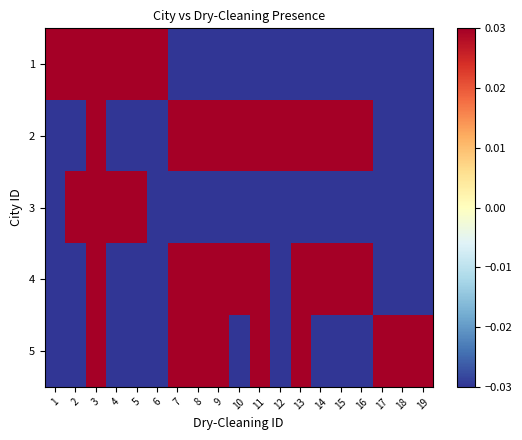

Reading left to right, list all the values displayed in this chart.

1: 1=0.0	2=0.0	3=0.0	4=0.0	5=0.0	6=0.0	7=-0.0	8=-0.0	9=-0.0	10=-0.0	11=-0.0	12=-0.0	13=-0.0	14=-0.0	15=-0.0	16=-0.0	17=-0.0	18=-0.0	19=-0.0
2: 1=-0.0	2=-0.0	3=0.0	4=-0.0	5=-0.0	6=-0.0	7=0.0	8=0.0	9=0.0	10=0.0	11=0.0	12=0.0	13=0.0	14=0.0	15=0.0	16=0.0	17=-0.0	18=-0.0	19=-0.0
3: 1=-0.0	2=0.0	3=0.0	4=0.0	5=0.0	6=-0.0	7=-0.0	8=-0.0	9=-0.0	10=-0.0	11=-0.0	12=-0.0	13=-0.0	14=-0.0	15=-0.0	16=-0.0	17=-0.0	18=-0.0	19=-0.0
4: 1=-0.0	2=-0.0	3=0.0	4=-0.0	5=-0.0	6=-0.0	7=0.0	8=0.0	9=0.0	10=0.0	11=0.0	12=-0.0	13=0.0	14=0.0	15=0.0	16=0.0	17=-0.0	18=-0.0	19=-0.0
5: 1=-0.0	2=-0.0	3=0.0	4=-0.0	5=-0.0	6=-0.0	7=0.0	8=0.0	9=0.0	10=-0.0	11=0.0	12=-0.0	13=0.0	14=-0.0	15=-0.0	16=-0.0	17=0.0	18=0.0	19=0.0